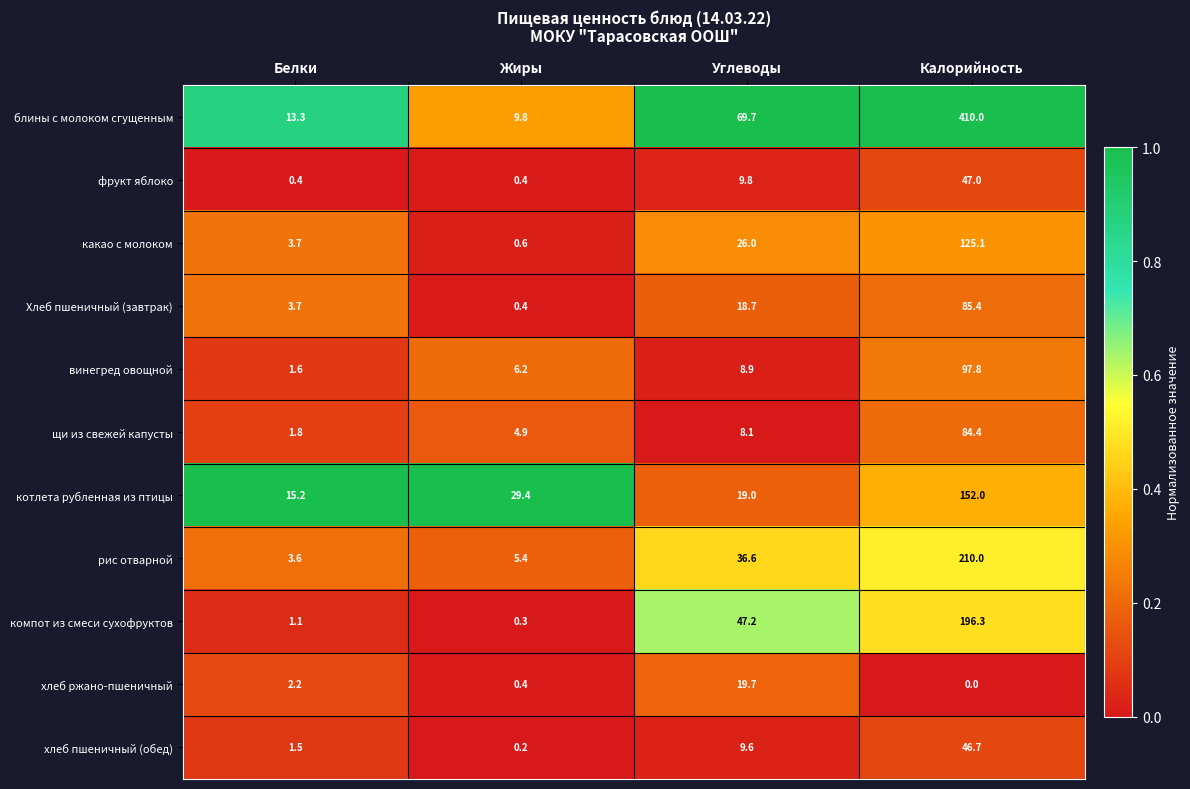

At how many categories does at least one series exceed 0?

4